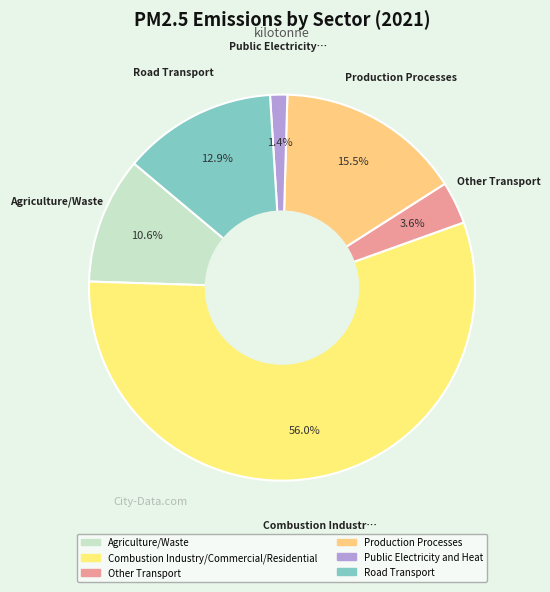

How many slices are in this pie chart?

6